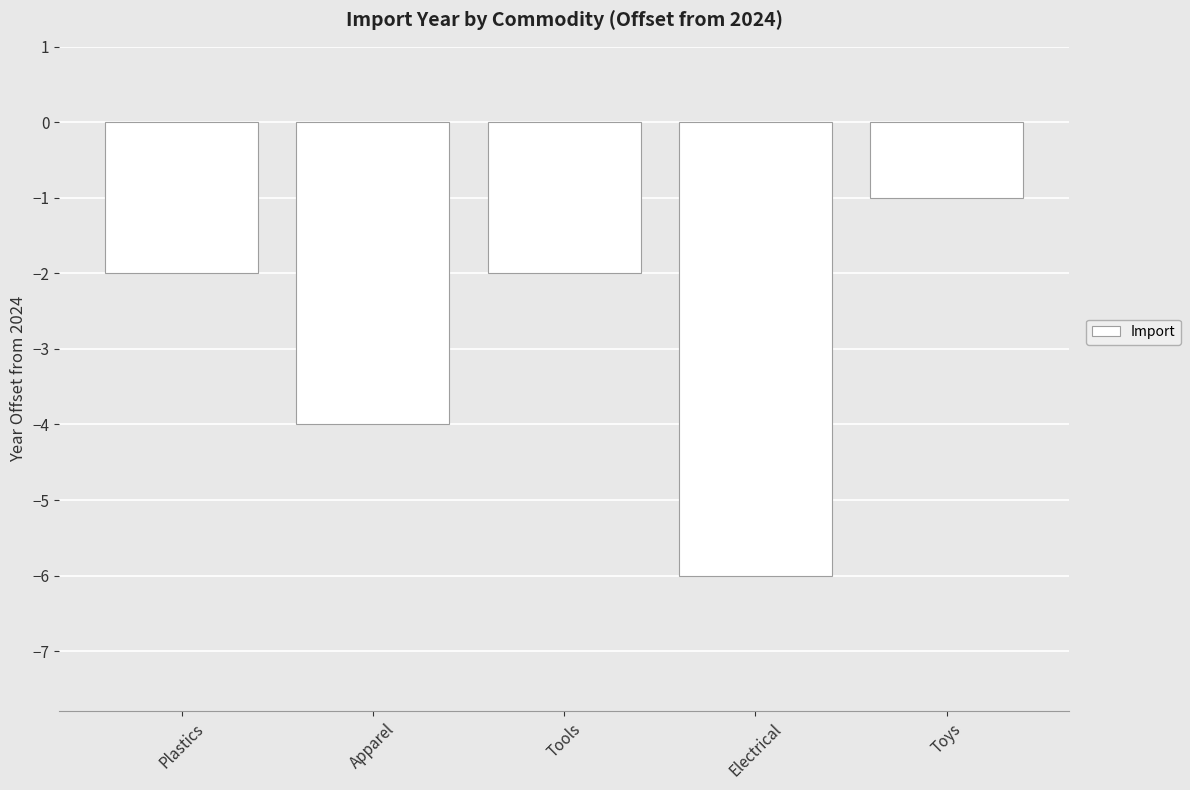

What value does the data have at Electrical?

-6